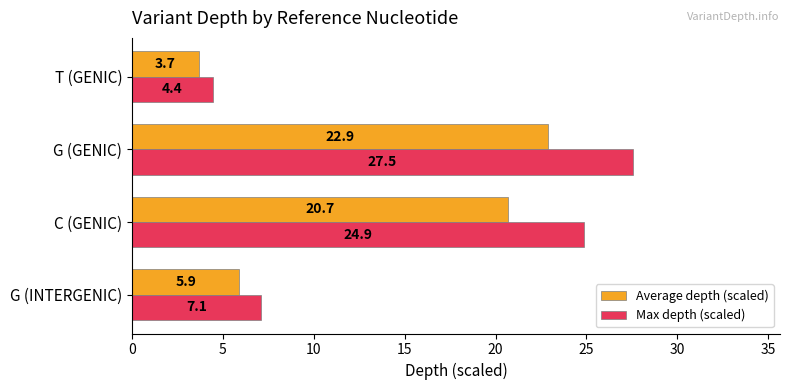

What is the highest value of the Average depth (scaled) series?

22.9